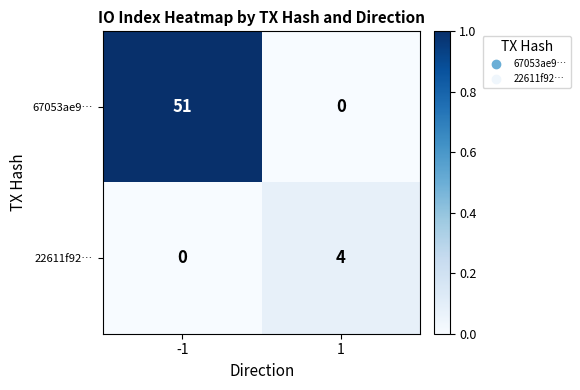

What is the spread (max minus min) of values at -1?

51